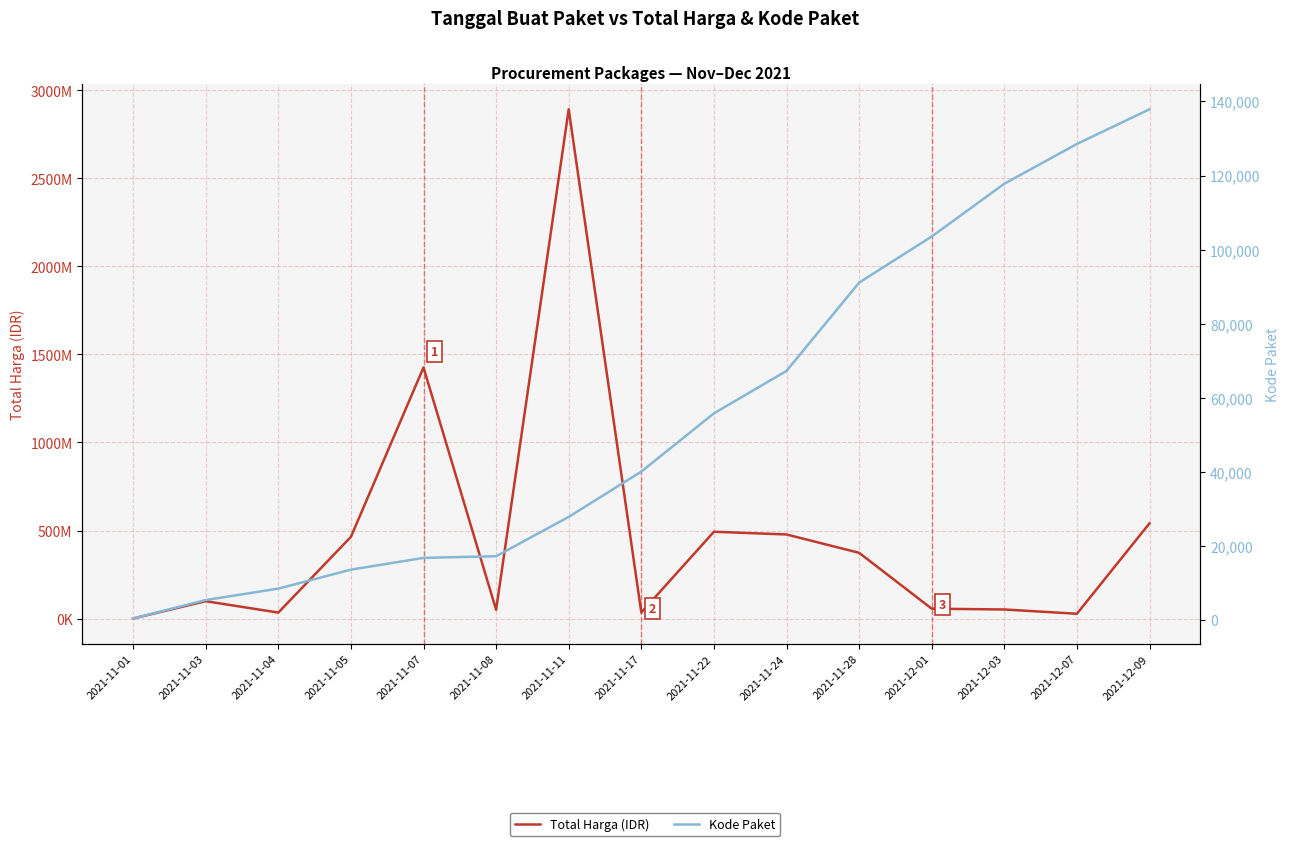

Where is the first local minimum for Total Harga (IDR)?

2021-11-04